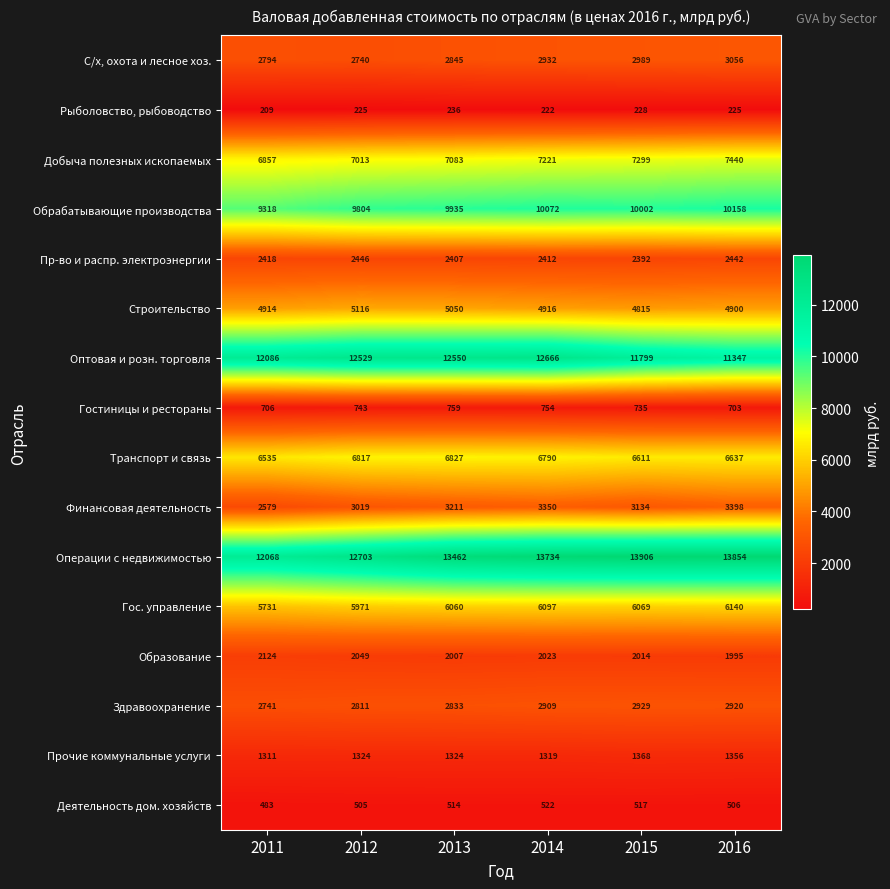

How many Добыча полезных ископаемых values are between 7013 and 7299?

4